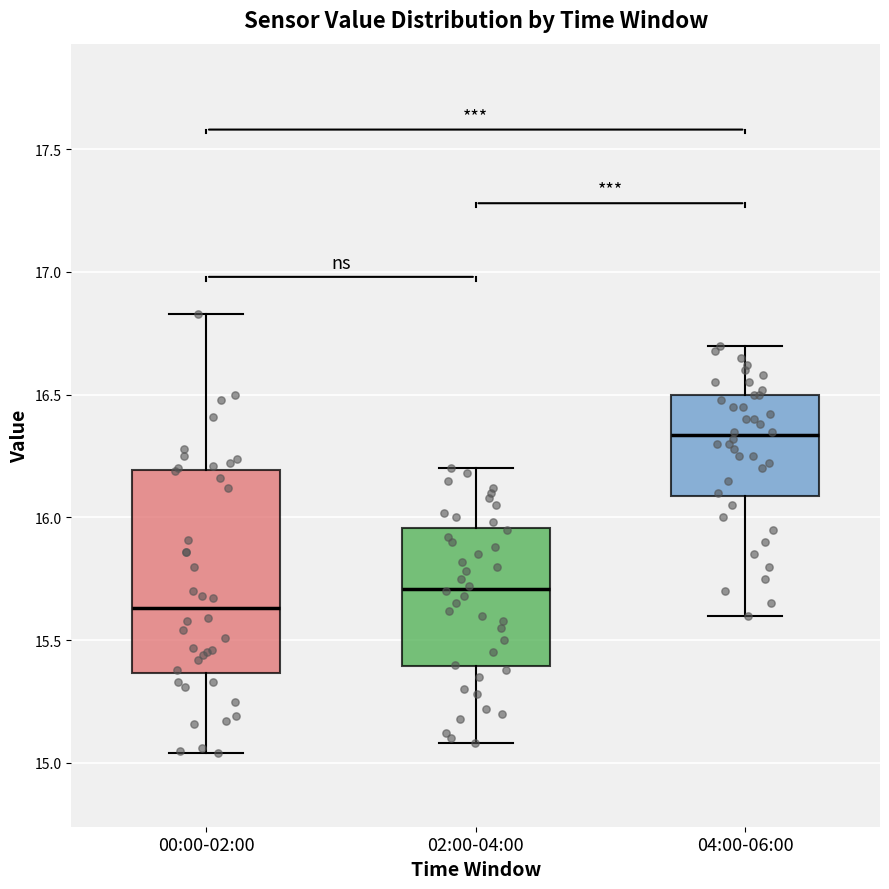

Which box has the highest median line?

04:00-06:00